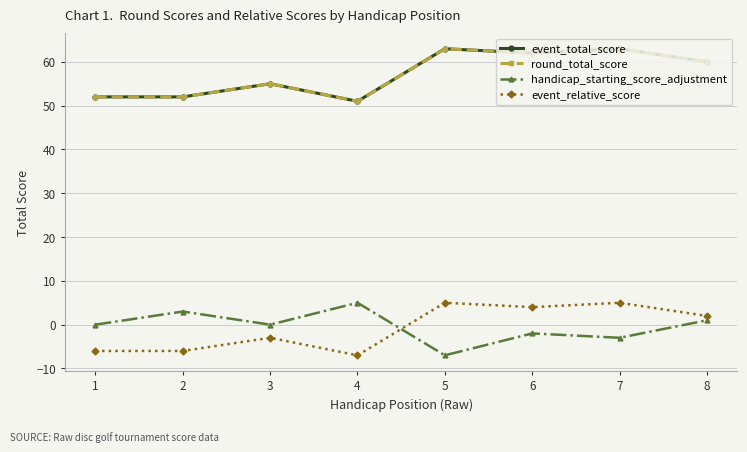

How many interior local valleys does the event_relative_score series have?

2